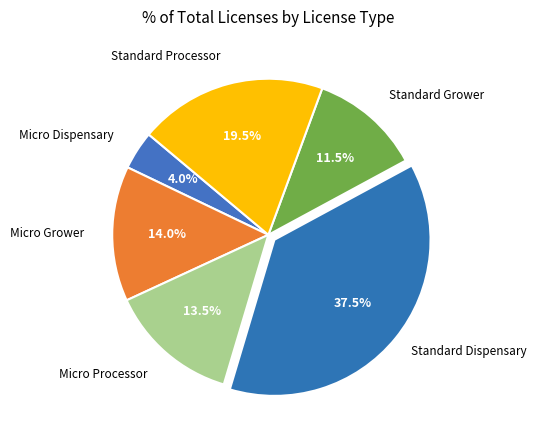

How many segments does this pie chart have?

6